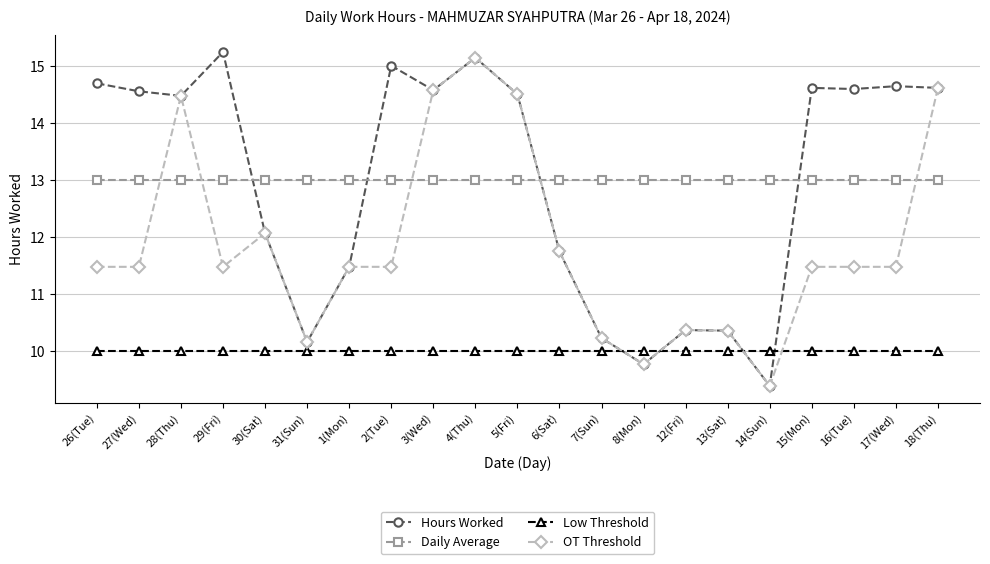

Is the value of Low Threshold at 8(Mon) greater than the value of OT Threshold at 26(Tue)?

No